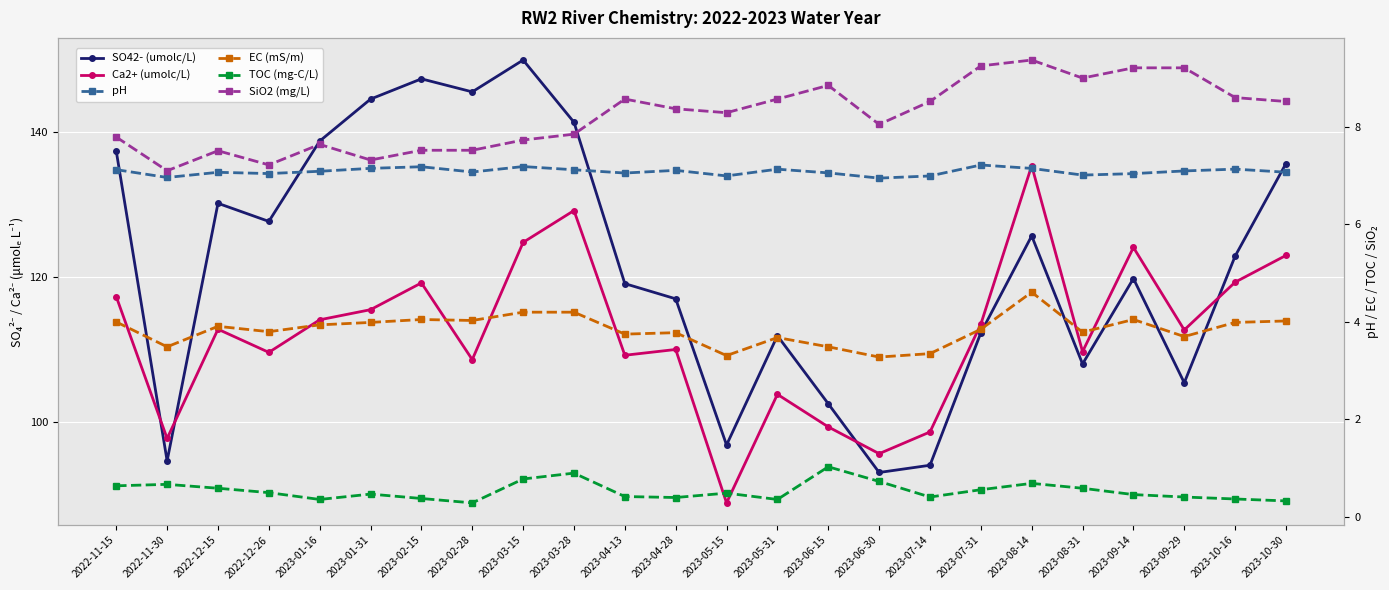

At which label does EC (mS/m) reach its minimum?

2023-06-30